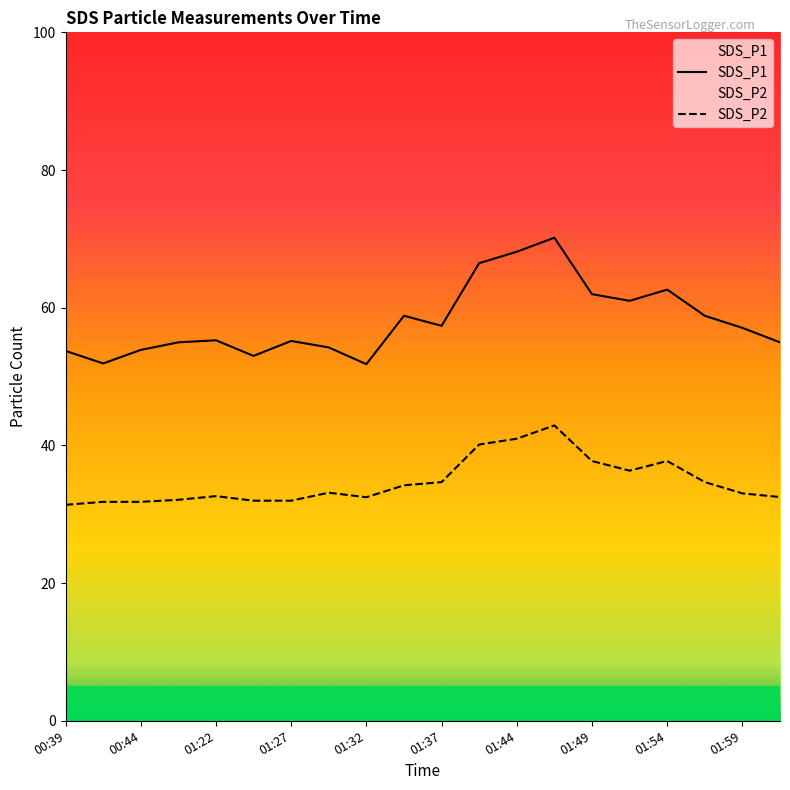

Reading left to right, what are all the values shown in this chart?

SDS_P1: 53.7	51.9	53.9	55.0	55.3	53.0	55.2	54.2	51.8	58.8	57.4	66.5	68.1	70.2	62.0	61.0	62.6	58.8	57.1	55.0
SDS_P2: 31.4	31.8	31.8	32.1	32.6	32.0	32.0	33.1	32.5	34.2	34.7	40.1	41.0	42.9	37.7	36.3	37.7	34.7	33.0	32.5